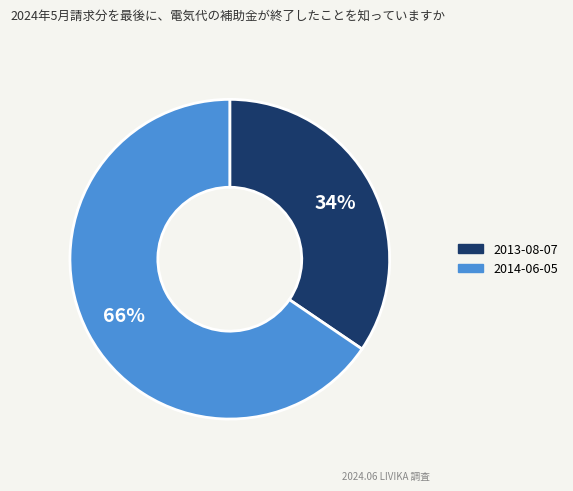

To the nearest percent, what is the combined percentage of 2013-08-07 and 2014-06-05?

100%